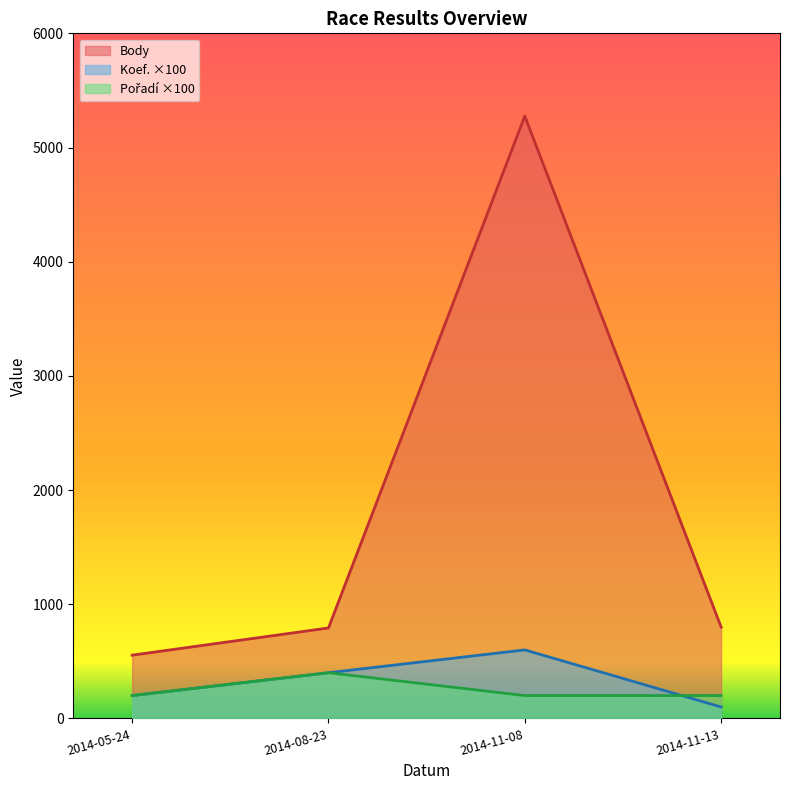

How many values in the Koef. series exceed 400?

1